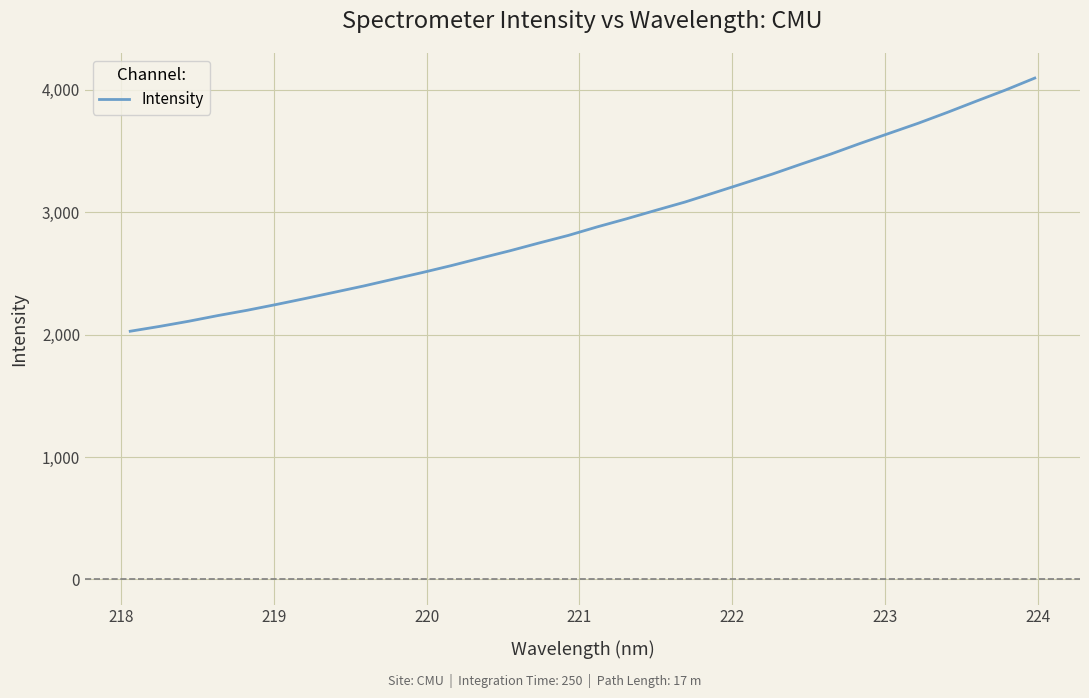

What is the difference between the maximum and minimum values?

2068.5